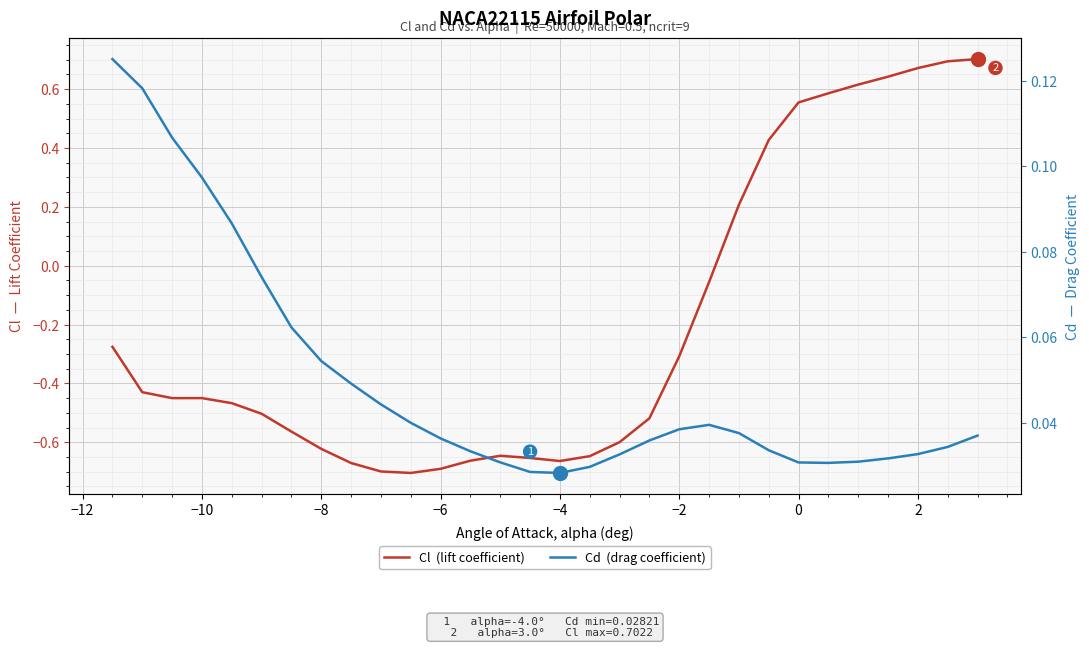

Reading left to right, transcribe all the data shown in this chart.

Cl  (lift coefficient): -0.3	-0.4	-0.4	-0.4	-0.5	-0.5	-0.6	-0.6	-0.7	-0.7	-0.7	-0.7	-0.7	-0.6	-0.7	-0.7	-0.6	-0.6	-0.5	-0.3	-0.1	0.2	0.4	0.6	0.6	0.6	0.6	0.7	0.7	0.7
Cd  (drag coefficient): 0.1	0.1	0.1	0.1	0.1	0.1	0.1	0.1	0.0	0.0	0.0	0.0	0.0	0.0	0.0	0.0	0.0	0.0	0.0	0.0	0.0	0.0	0.0	0.0	0.0	0.0	0.0	0.0	0.0	0.0